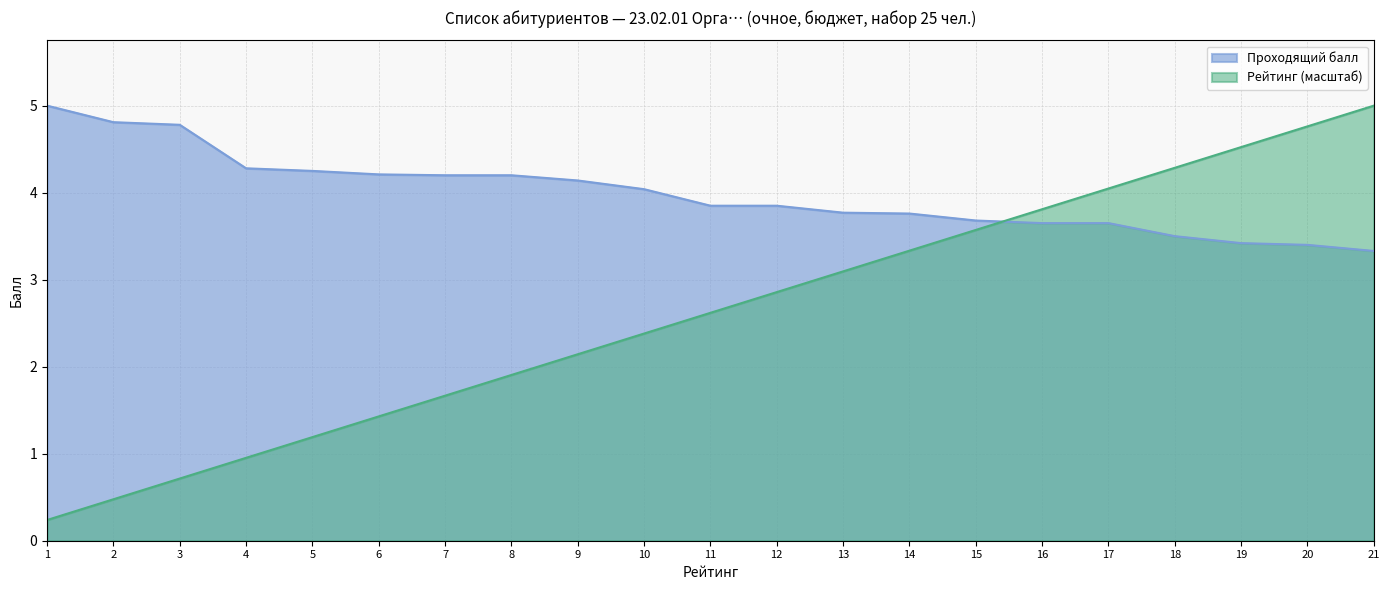

What is the highest value of the Рейтинг series?

5.0